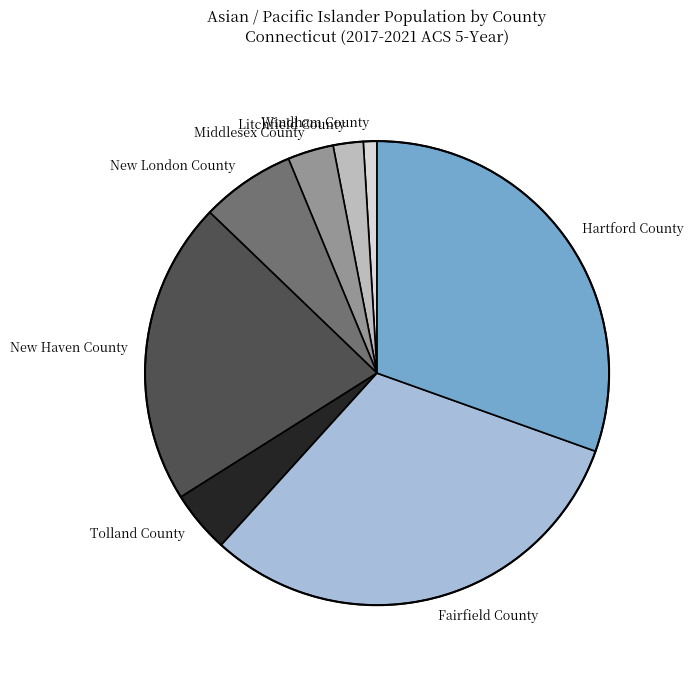

True or false: New Haven County accounts for 14% of the total.

False